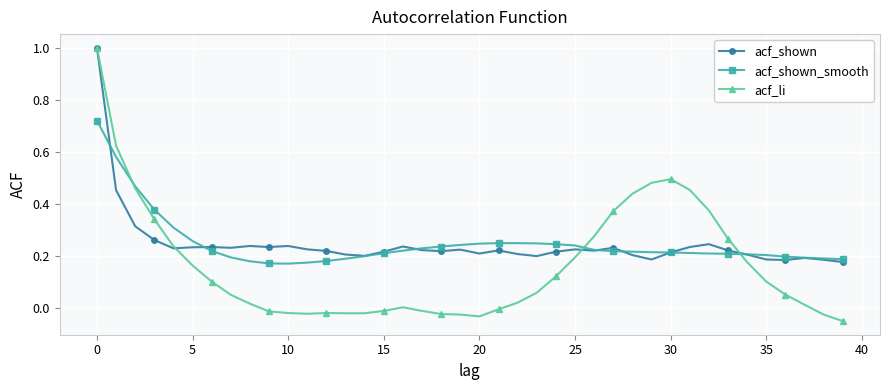

True or false: acf_shown has more than 2 points higher than both neighbors.

True